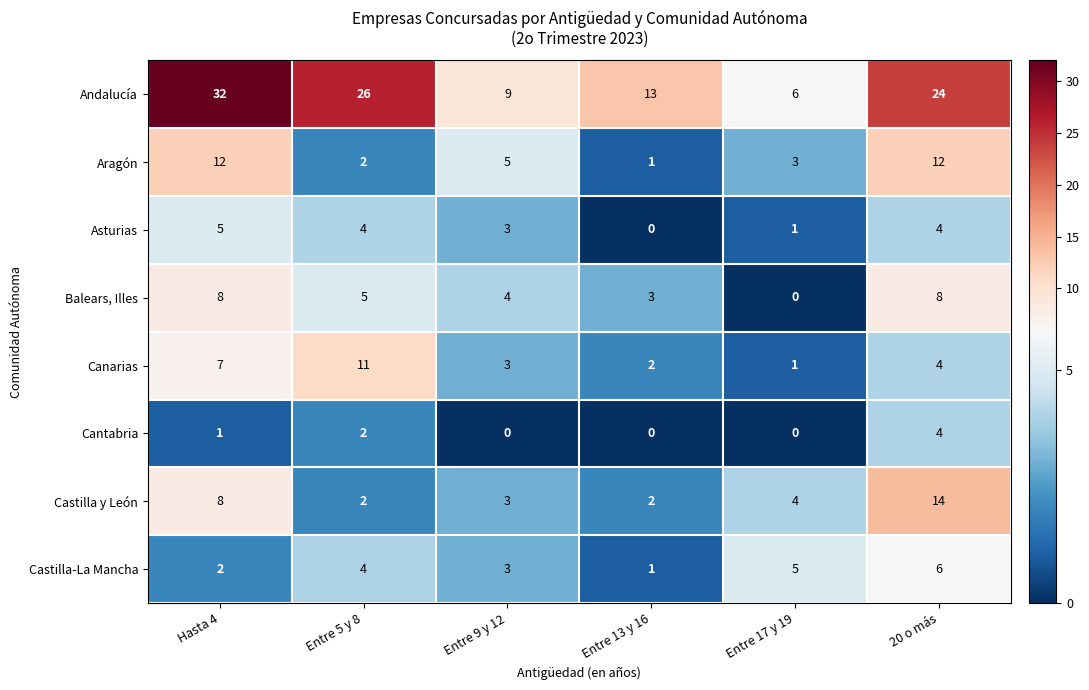

What is the total value across all series at 20 o más?

76